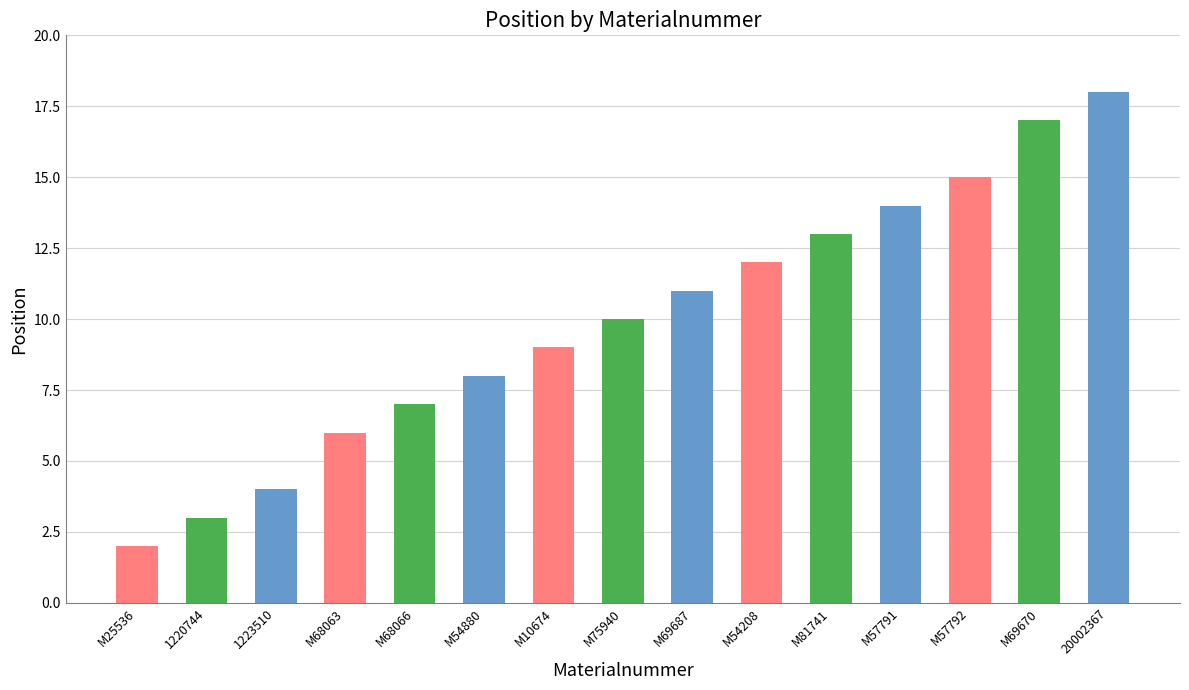

What value does the data have at M54880?

8